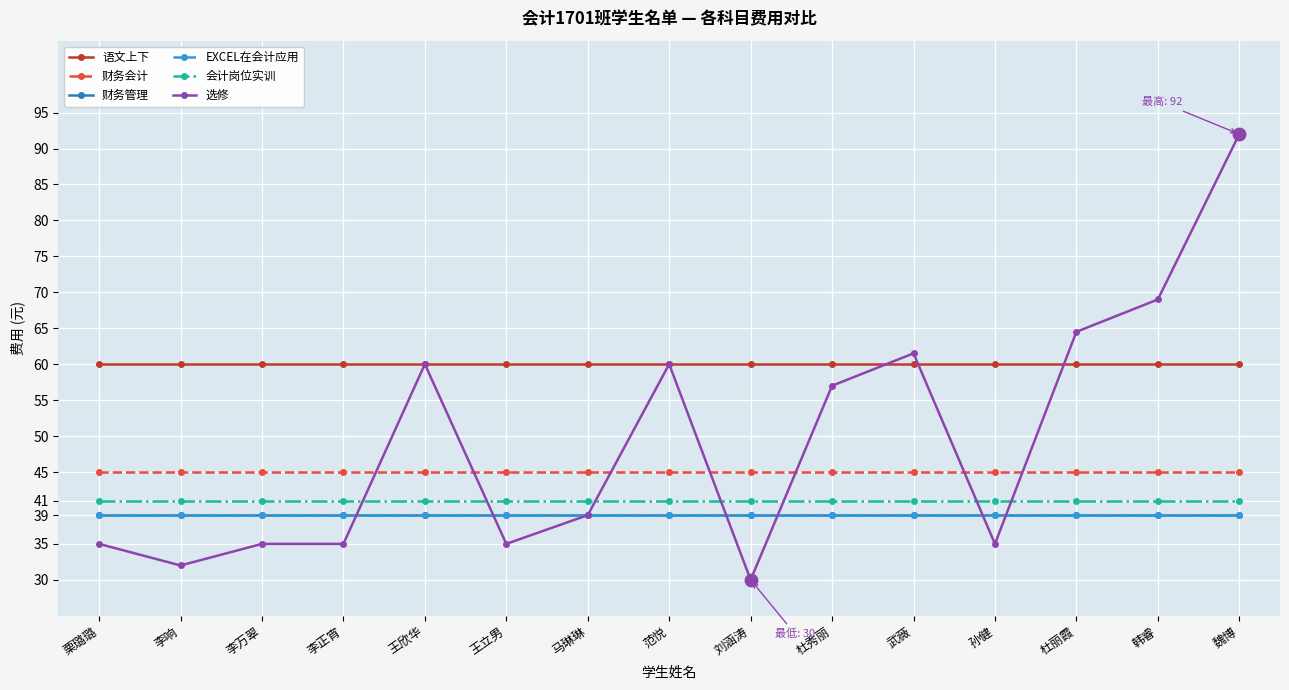

Rank the categories by 财务会计 value from highest to lowest.

栗璐璐, 李响, 李万翠, 李正宵, 王欣华, 王立男, 马琳琳, 范悦, 刘涵涛, 杜秀丽, 武薇, 孙健, 杜丽霞, 韩睿, 魏博